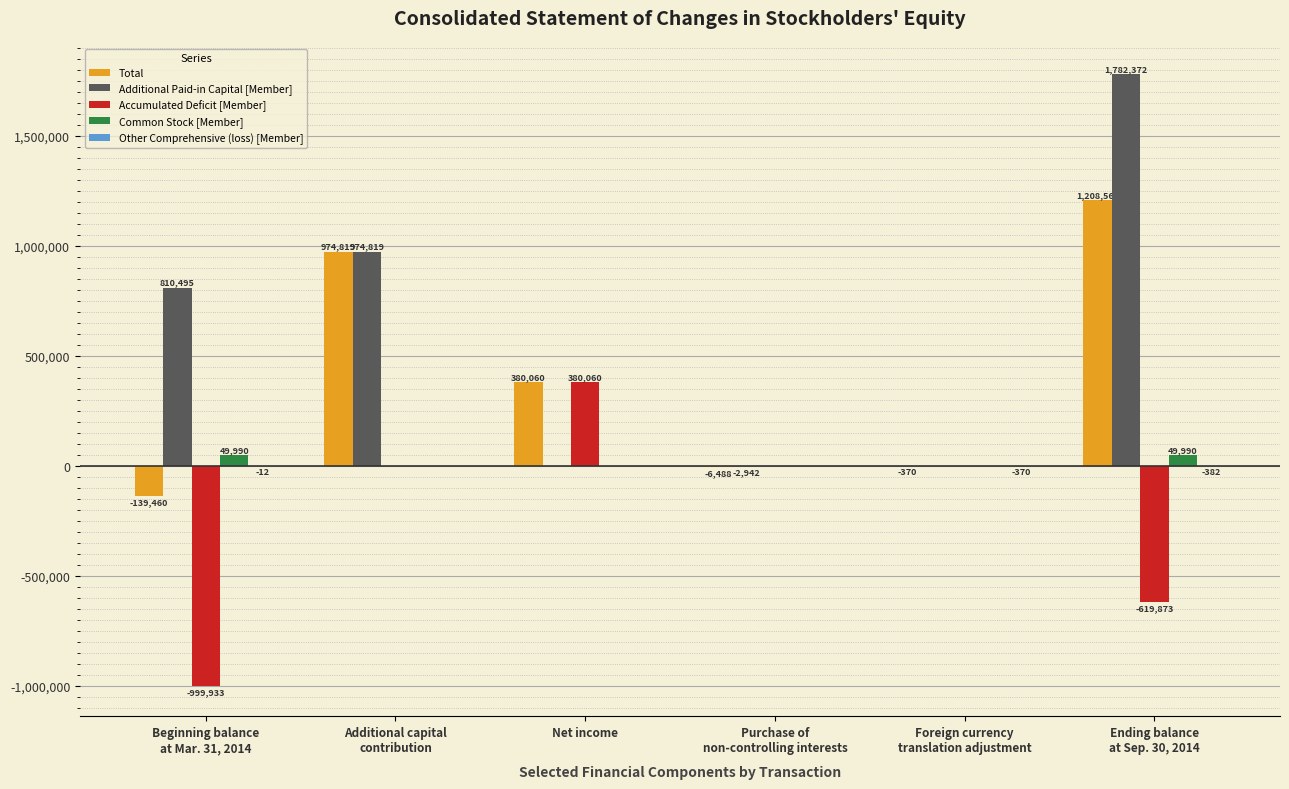

How many Accumulated Deficit [Member] values are between -619873 and 0?

4